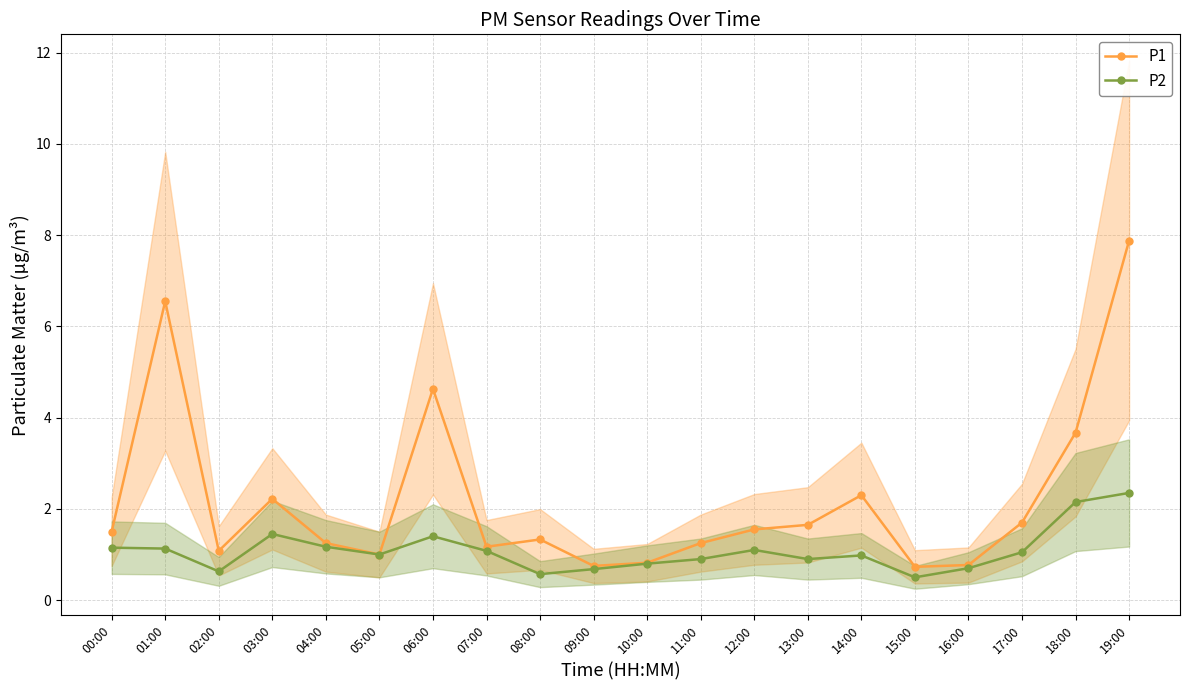

Count the number of categories in the chart.

20